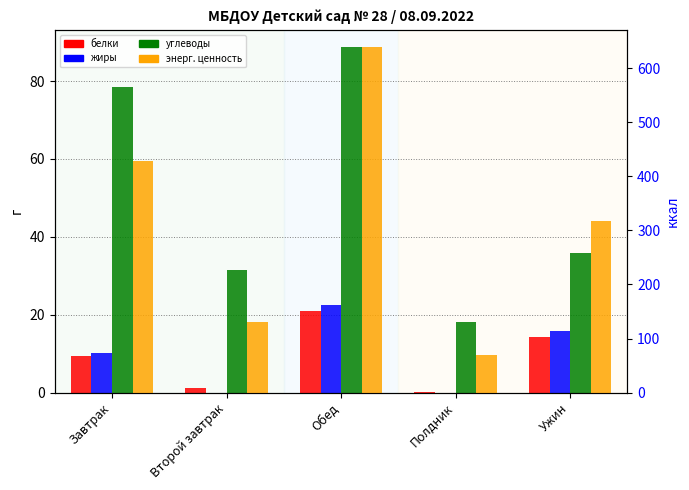

Which has a higher value, Обед or Второй завтрак?

Обед